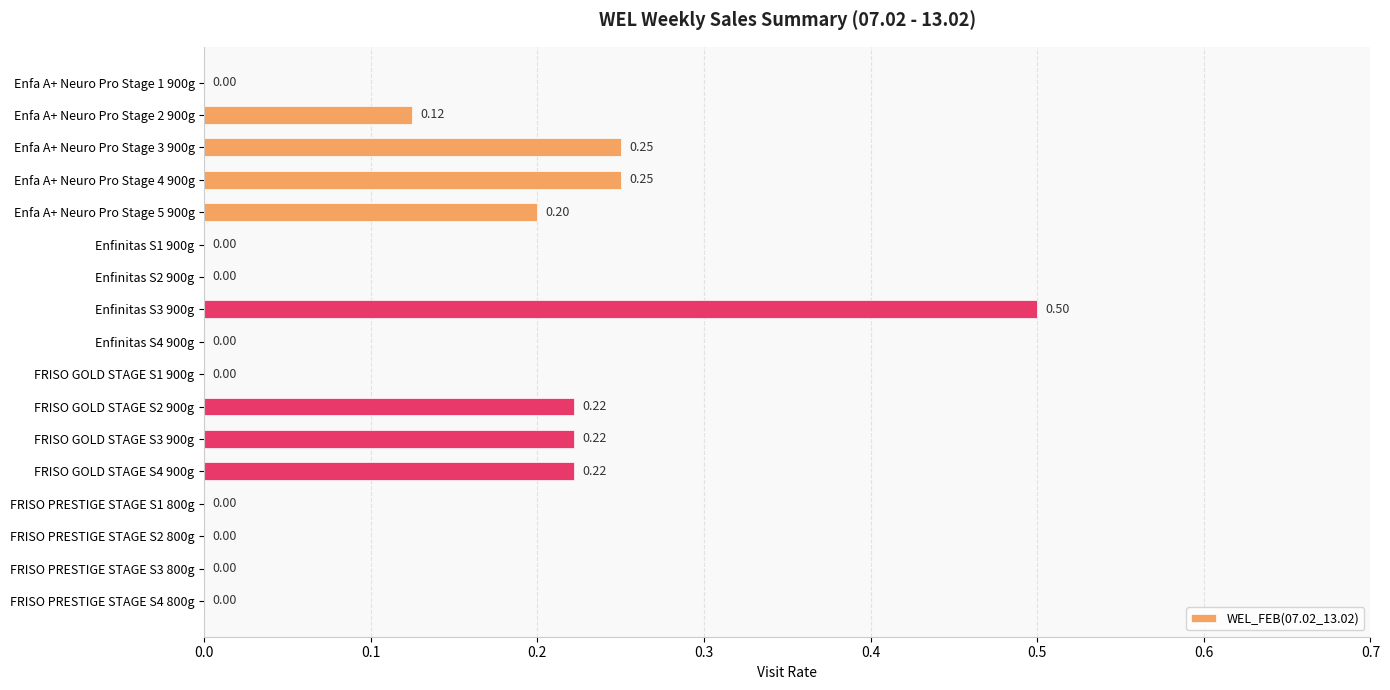

What is the greatest value displayed?

0.5